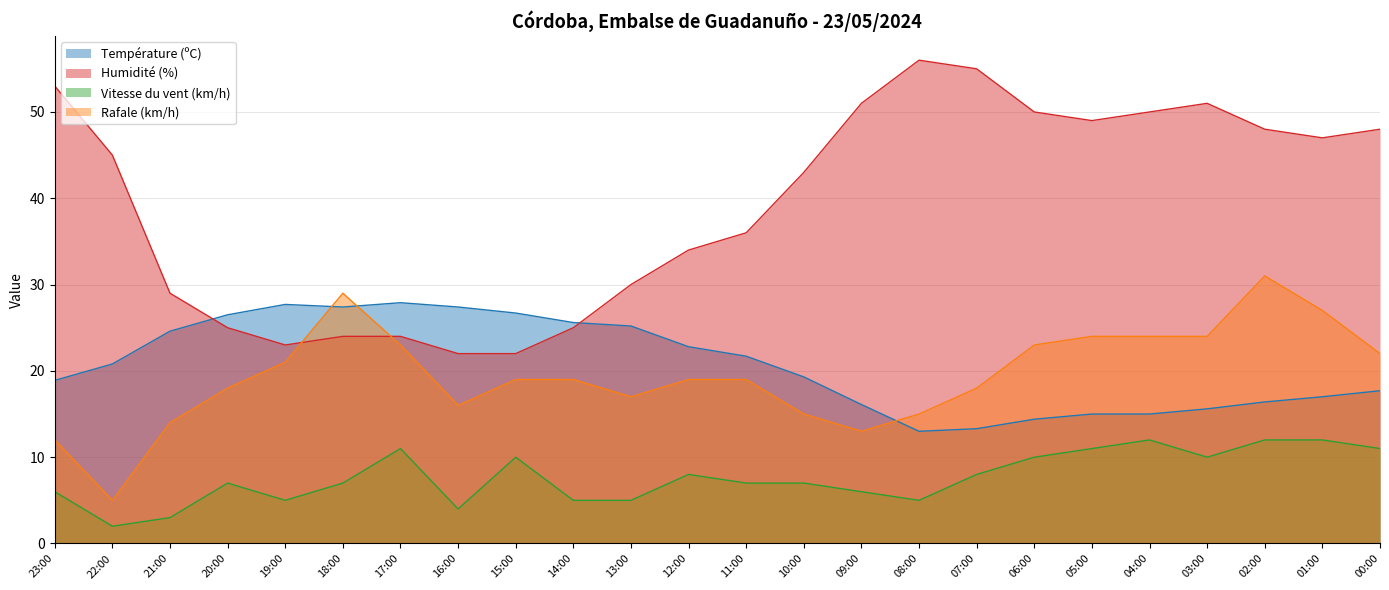

At how many categories does at least one series exceed 26?

23